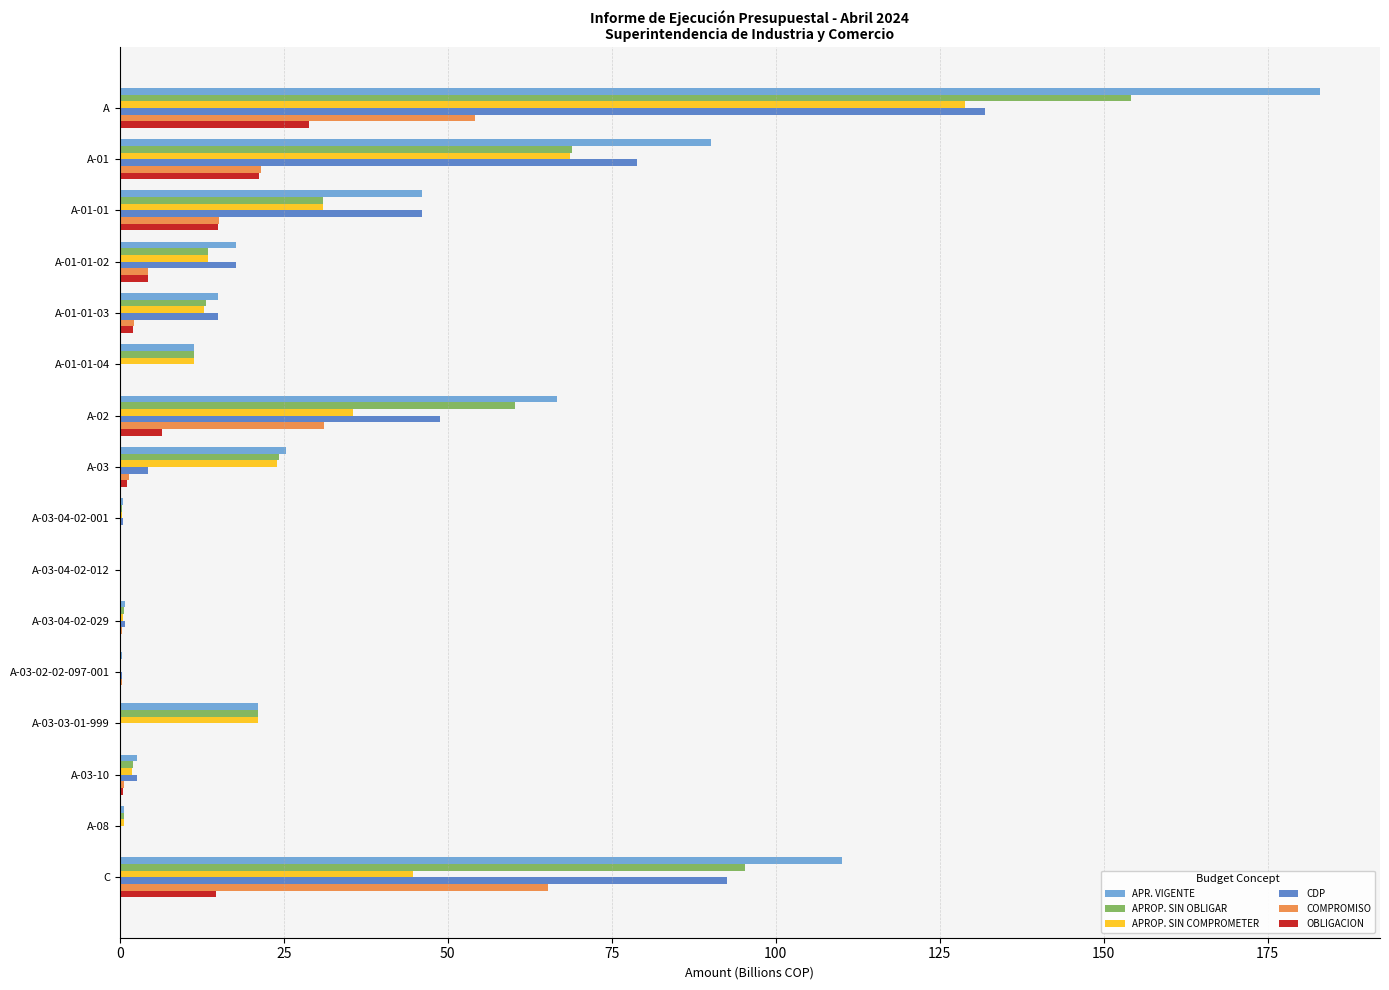

What is the sum of all COMPROMISO values?

196.6